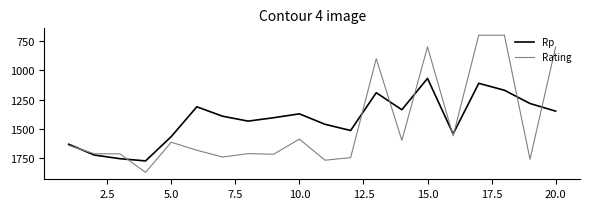

How many lines are shown in the chart?

2